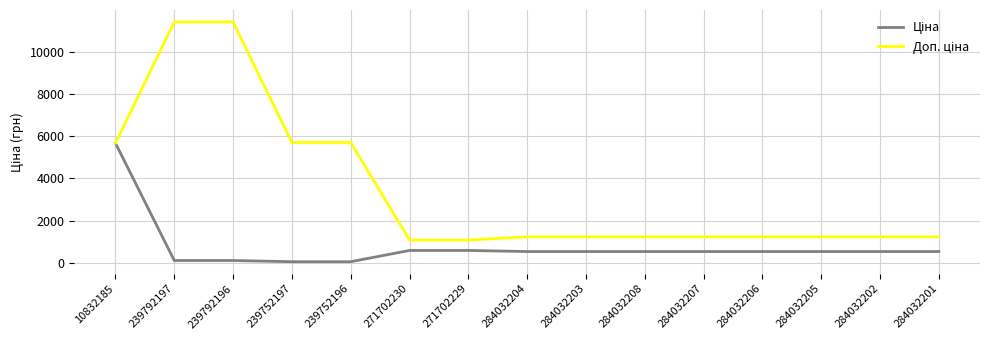

What is the difference between the highest and lowest values at 271702230?

491.7